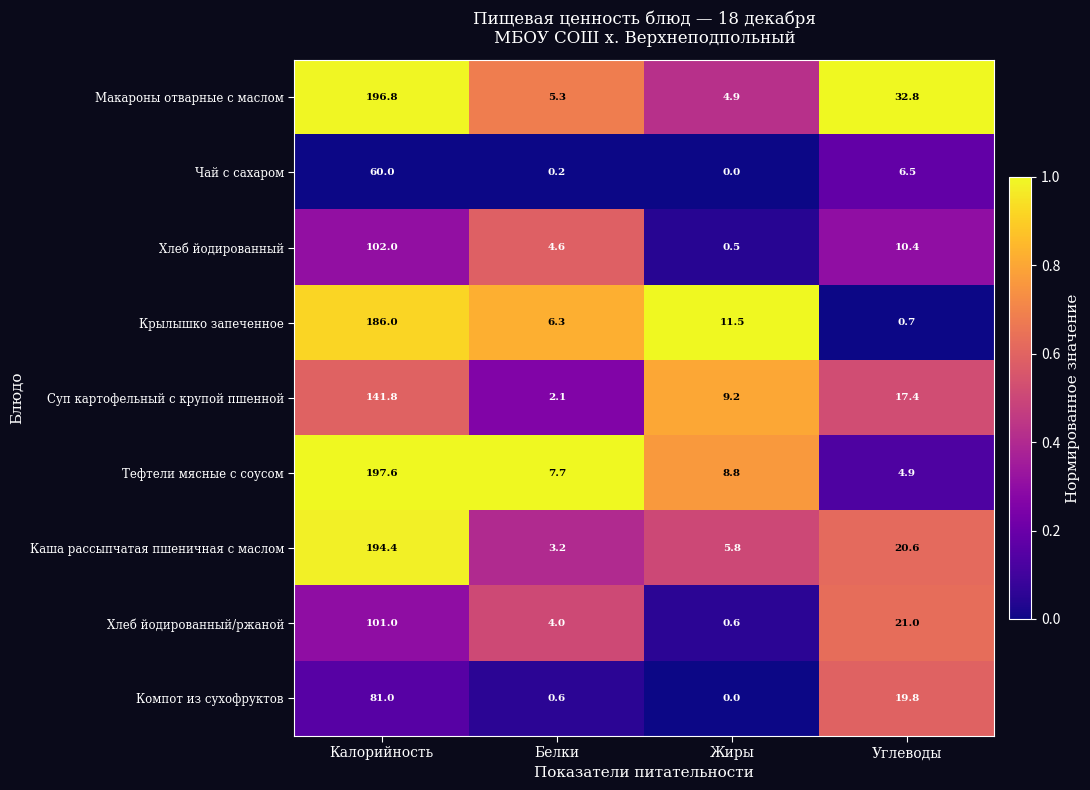

Which series has the largest total across all categories?

Макароны отварные с маслом